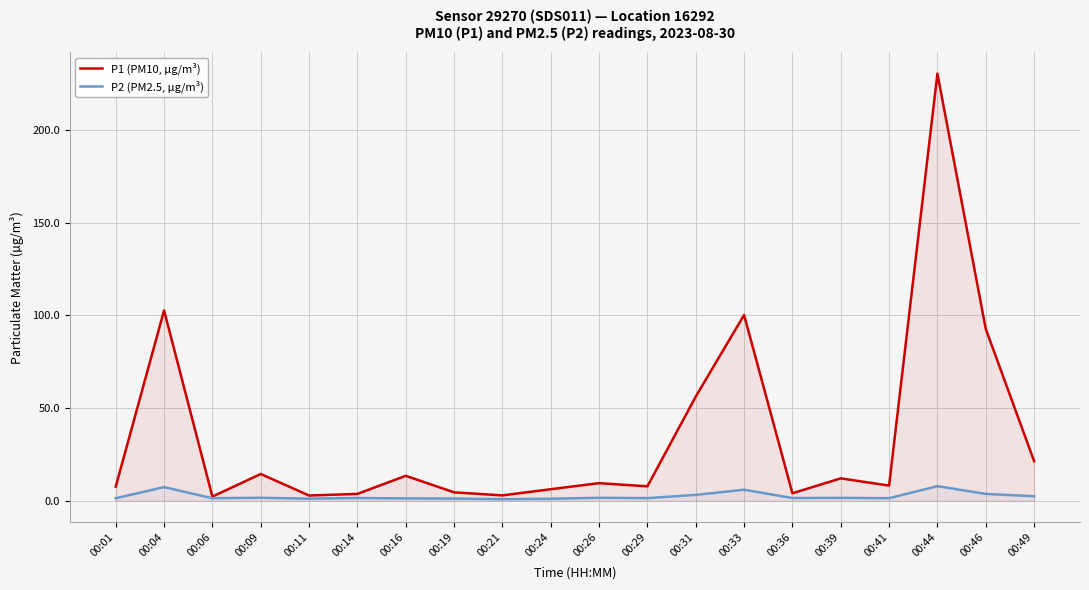

What is the spread (max minus min) of values at 00:19?

3.4